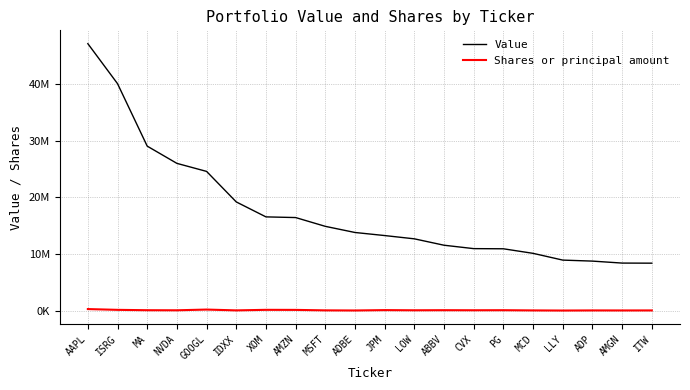

Read the Value value at LOW.

12669445